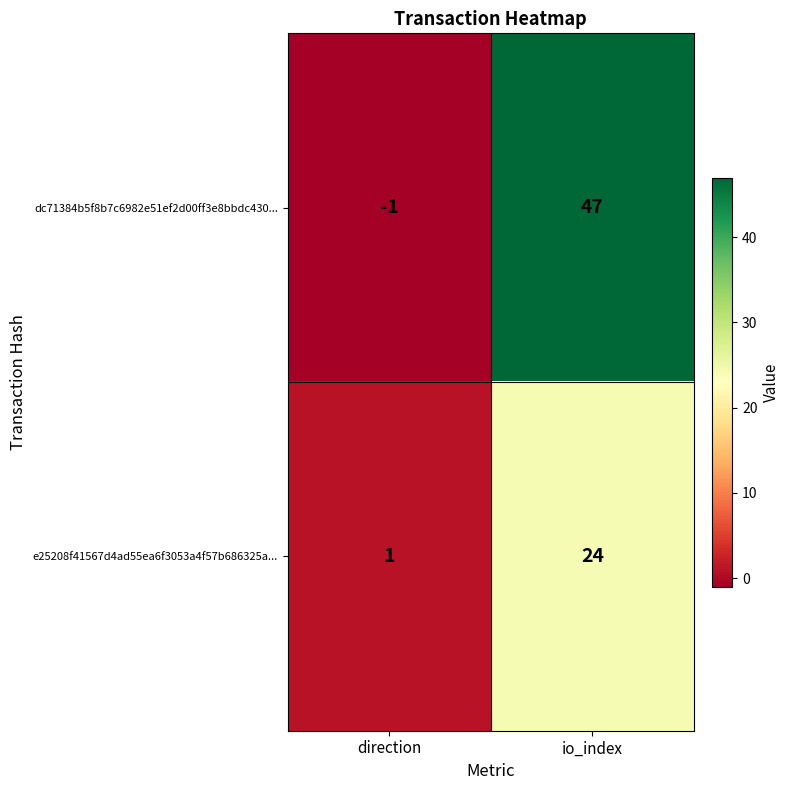

Reading left to right, what are all the values shown in this chart?

dc71384b5f8b7c6982e51ef2d00ff3e8bbdc430...: -1	47
e25208f41567d4ad55ea6f3053a4f57b686325a...: 1	24